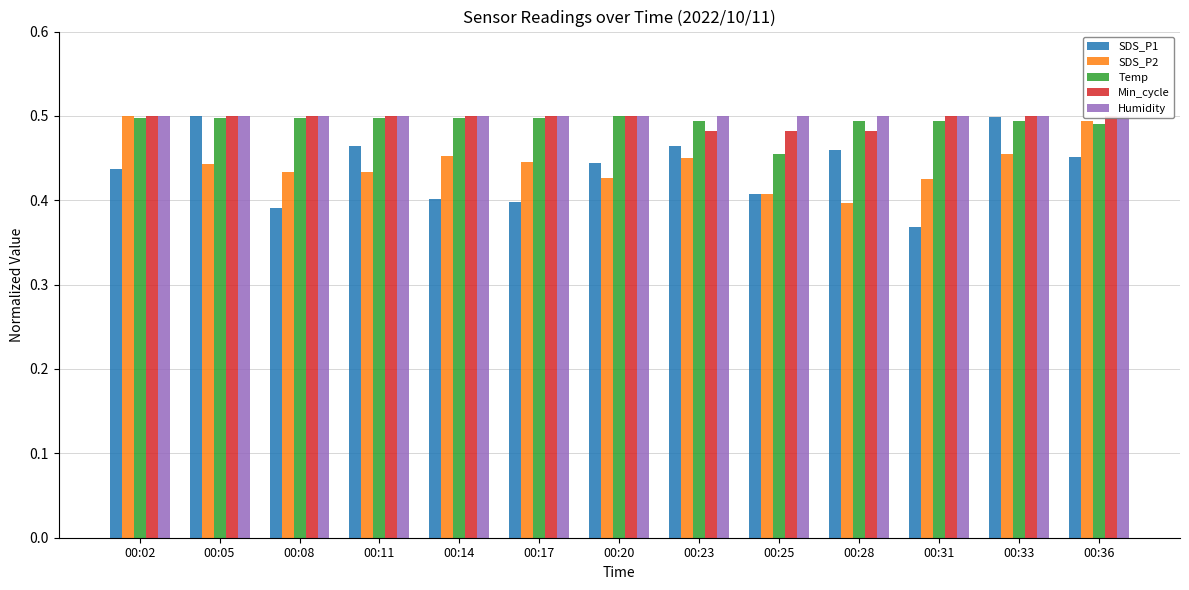

Which label corresponds to the largest value in the chart?

00:05